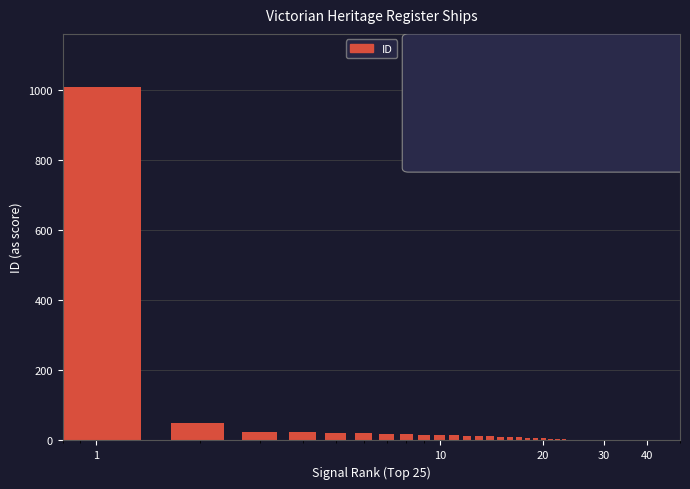

What is the difference between the maximum and minimum values?

1008